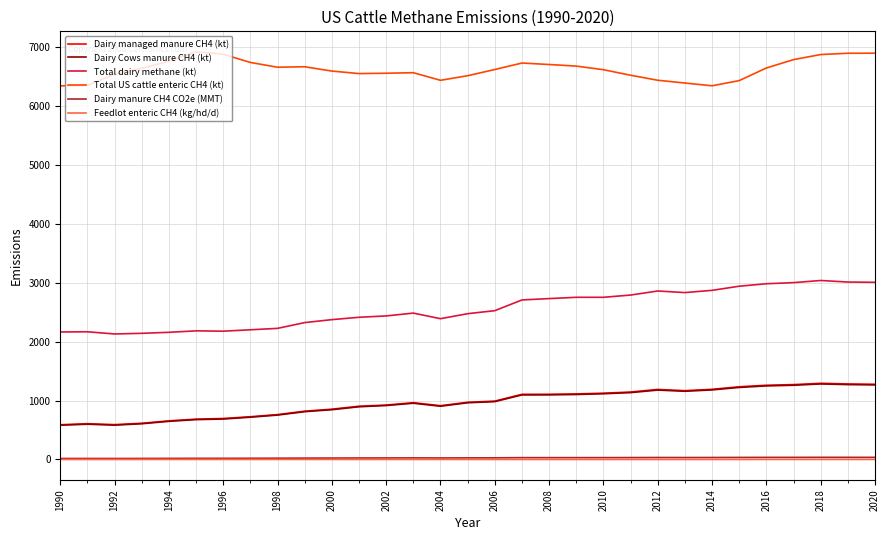

True or false: Feedlot enteric CH4 (kg/hd/d) and Dairy Cows manure CH4 (kt) intersect in this chart.

False